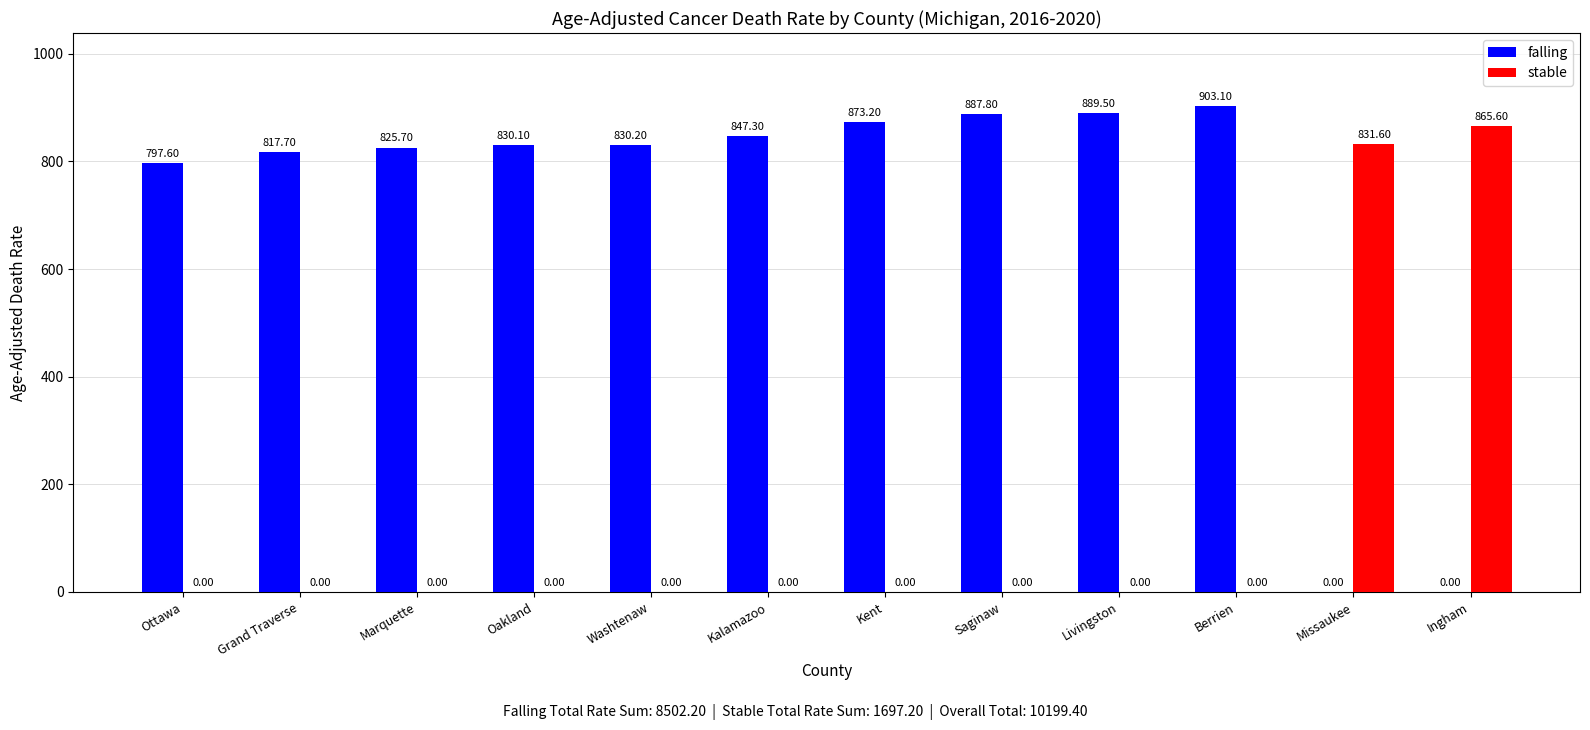

Reading left to right, what are all the values shown in this chart?

falling: Ottawa=797.6	Grand Traverse=817.7	Marquette=825.7	Oakland=830.1	Washtenaw=830.2	Kalamazoo=847.3	Kent=873.2	Saginaw=887.8	Livingston=889.5	Berrien=903.1	Missaukee=0.0	Ingham=0.0
stable: Ottawa=0.0	Grand Traverse=0.0	Marquette=0.0	Oakland=0.0	Washtenaw=0.0	Kalamazoo=0.0	Kent=0.0	Saginaw=0.0	Livingston=0.0	Berrien=0.0	Missaukee=831.6	Ingham=865.6